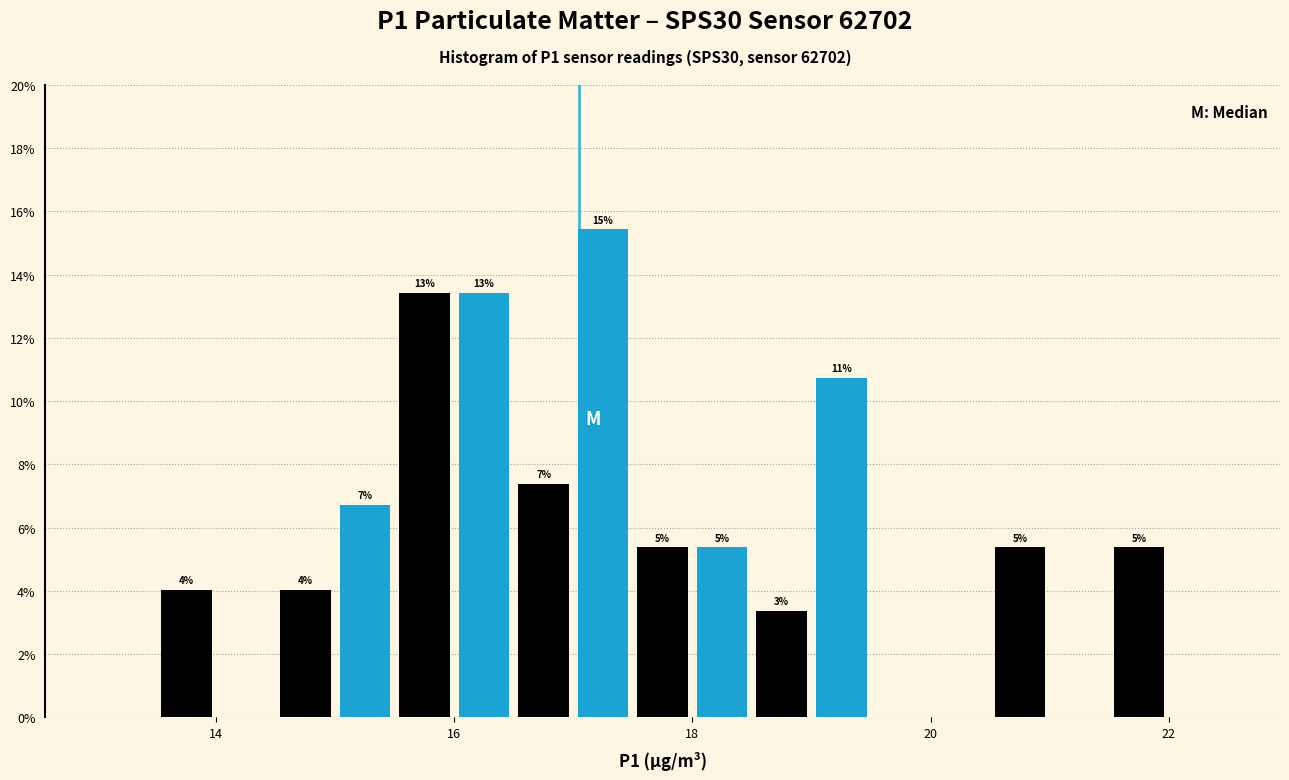

Read against the x-axis, roughly where is the centre of the tallest bar?

17.2